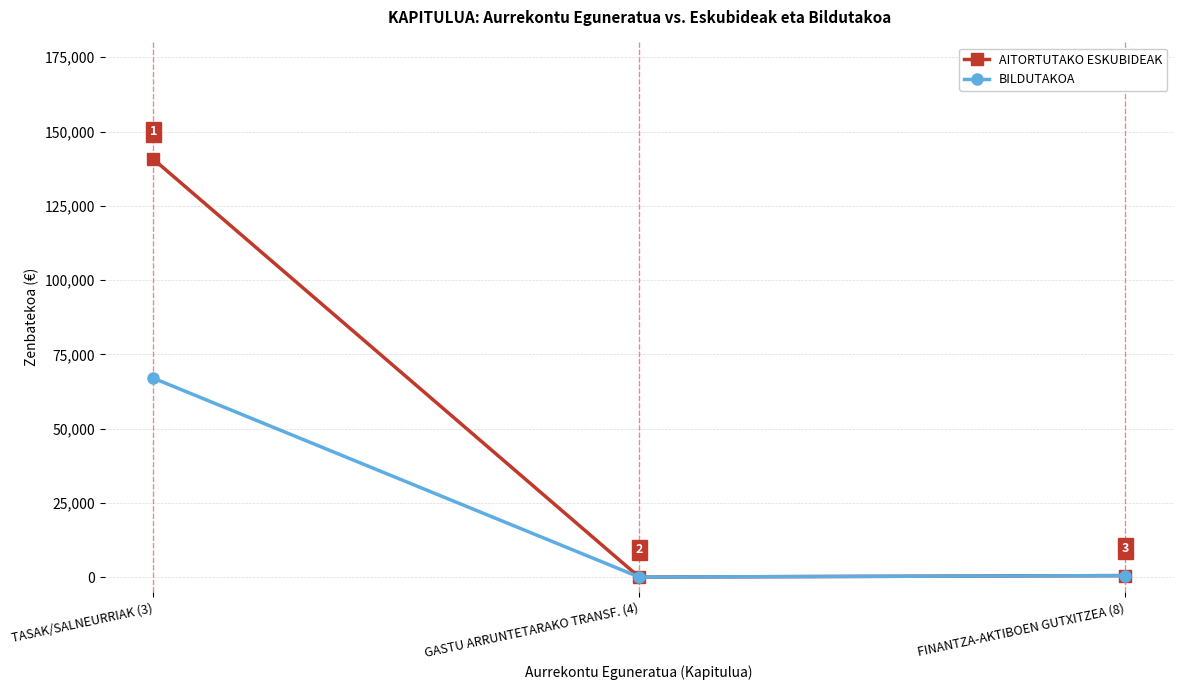

Which series changed the most between TASAK/SALNEURRIAK (3) and GASTU ARRUNTETARAKO TRANSF. (4)?

AITORTUTAKO ESKUBIDEAK